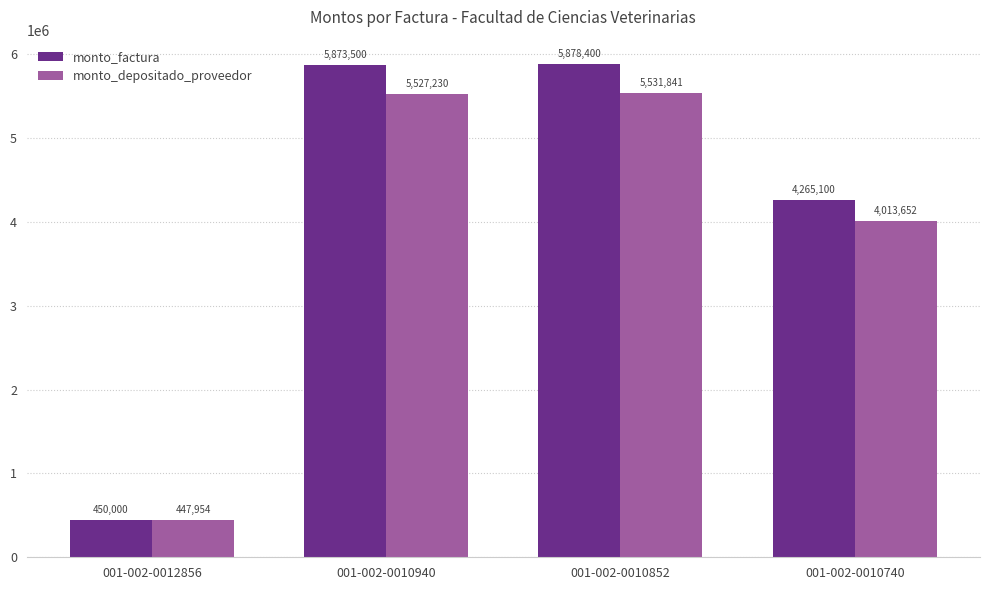

Count the number of data series in this chart.

2